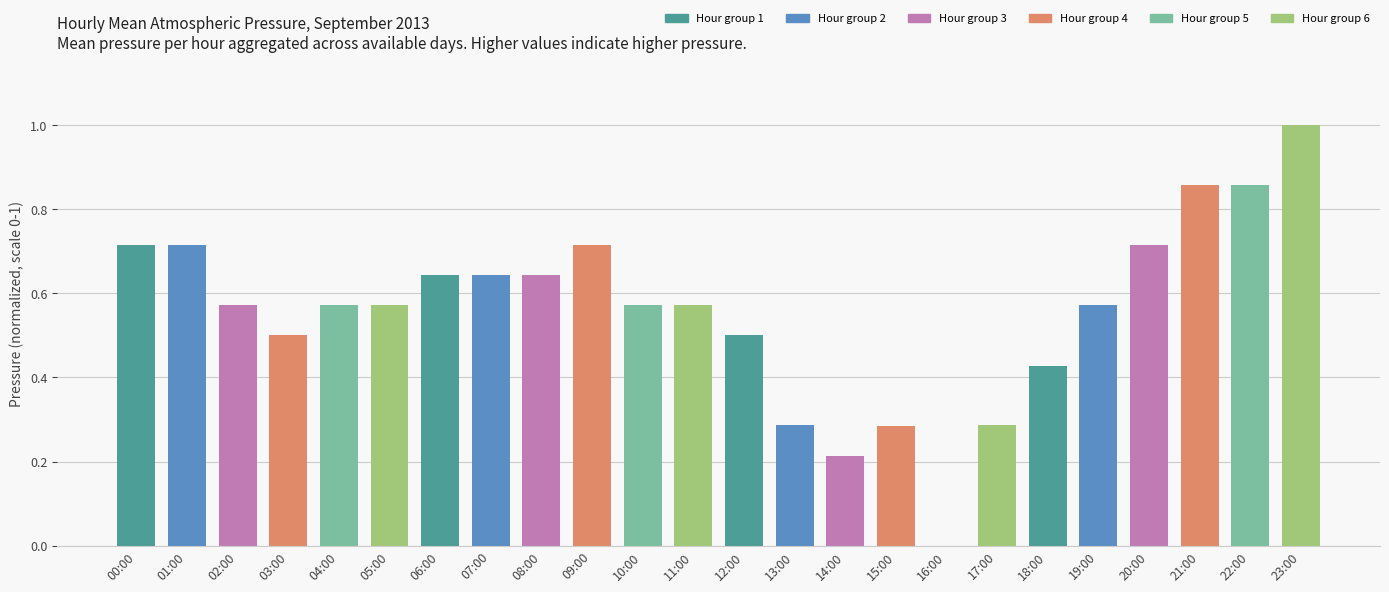

Are the bars horizontal?

No